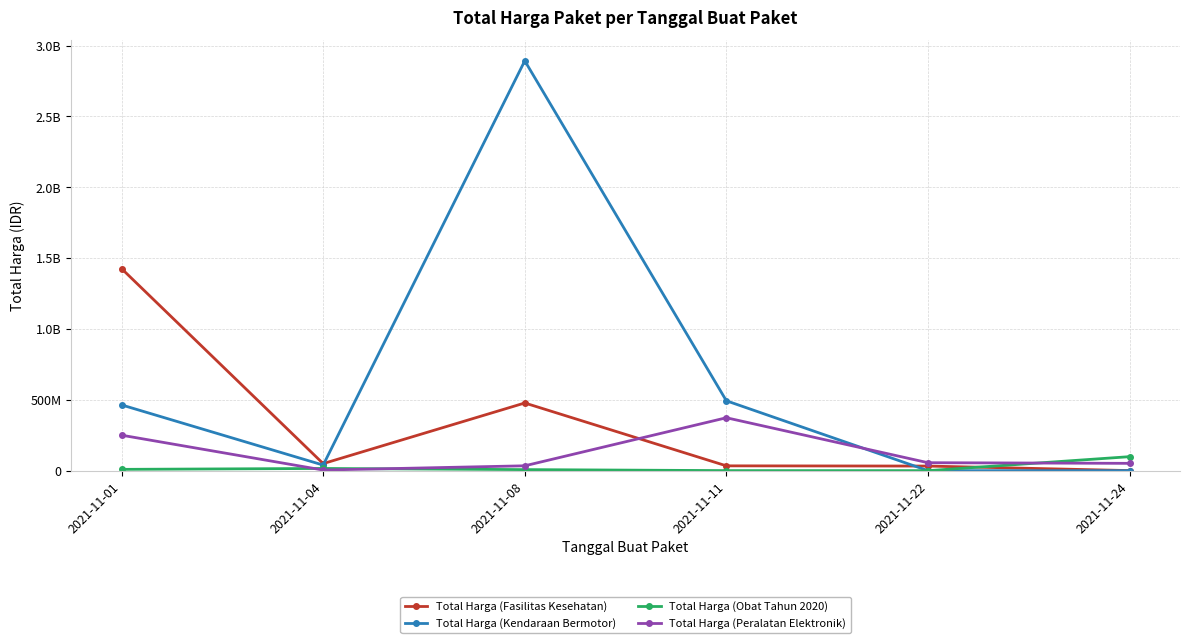

What are all the series names shown in the legend?

Total Harga (Fasilitas Kesehatan), Total Harga (Kendaraan Bermotor), Total Harga (Obat Tahun 2020), Total Harga (Peralatan Elektronik)